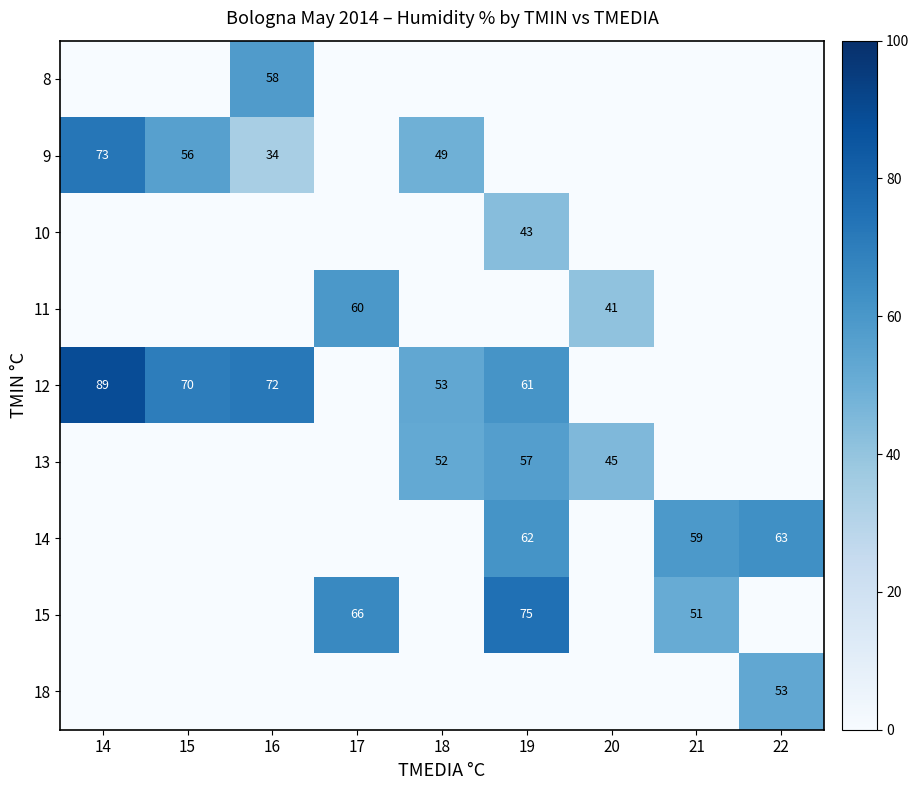

Is it true that 13 equals 79 at 20?

False